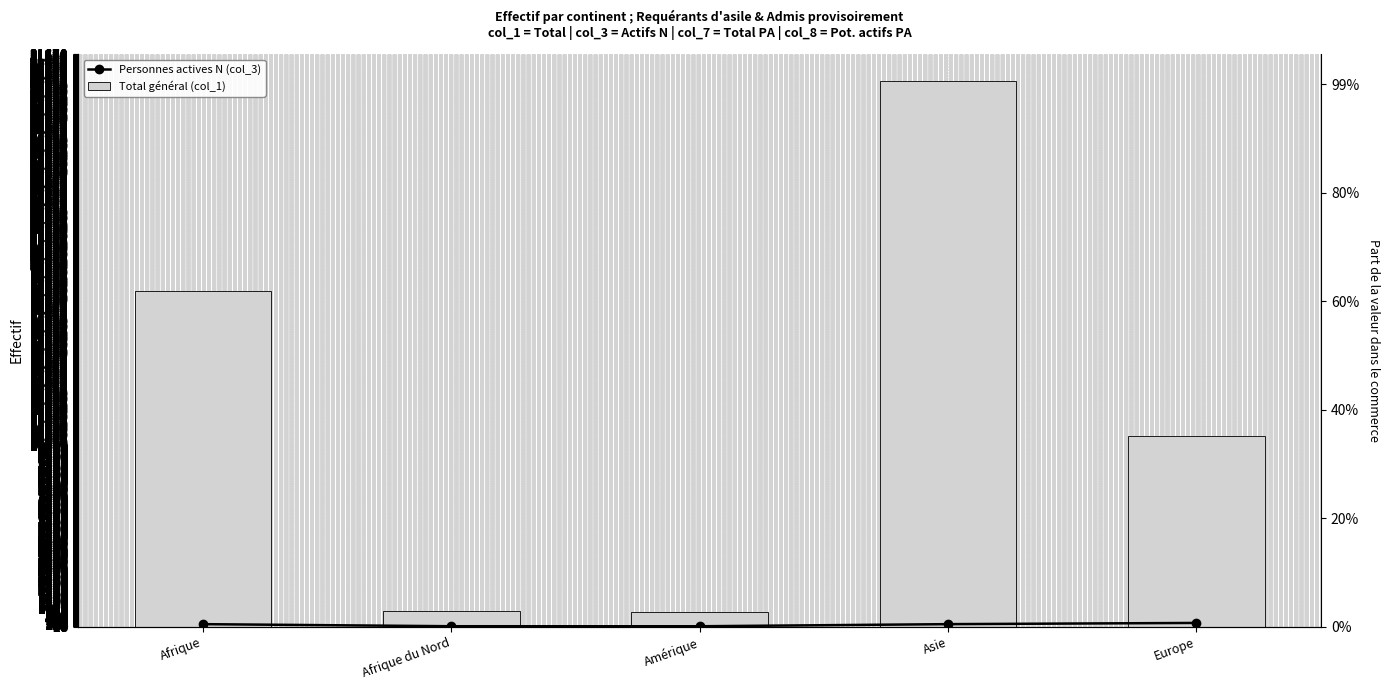

Rank the series by their average value, from highest to lowest.

Total général (col_1), Personnes actives N (col_3)